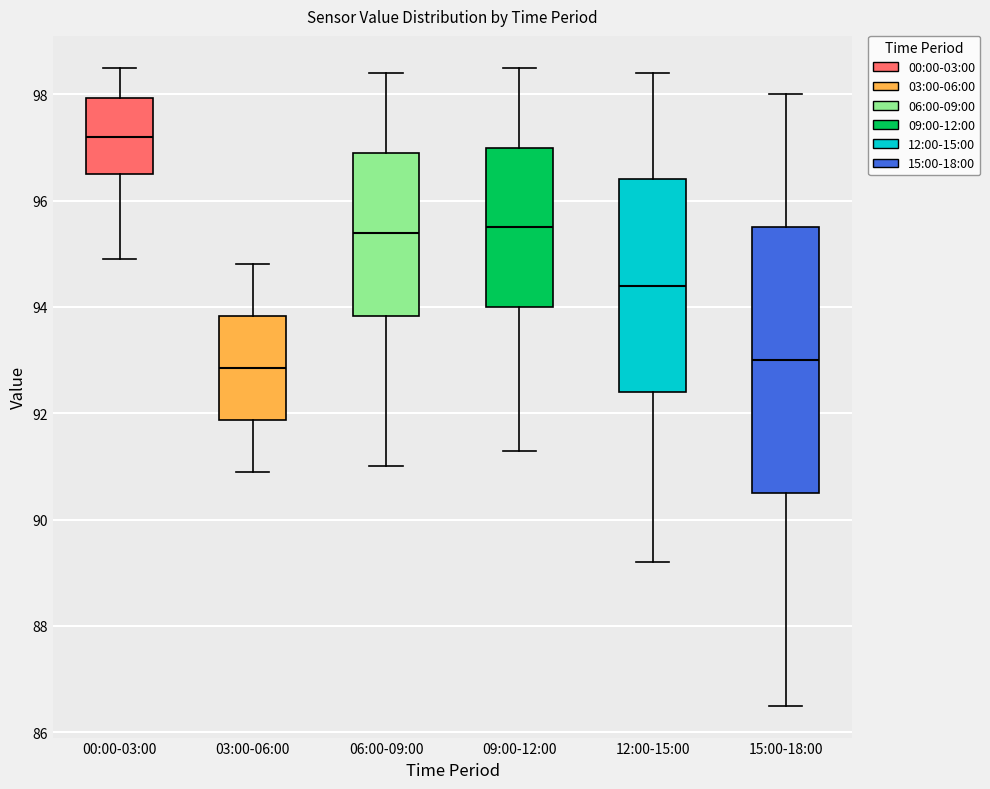

Which box is the tallest, from its lower edge to its upper edge?

15:00-18:00